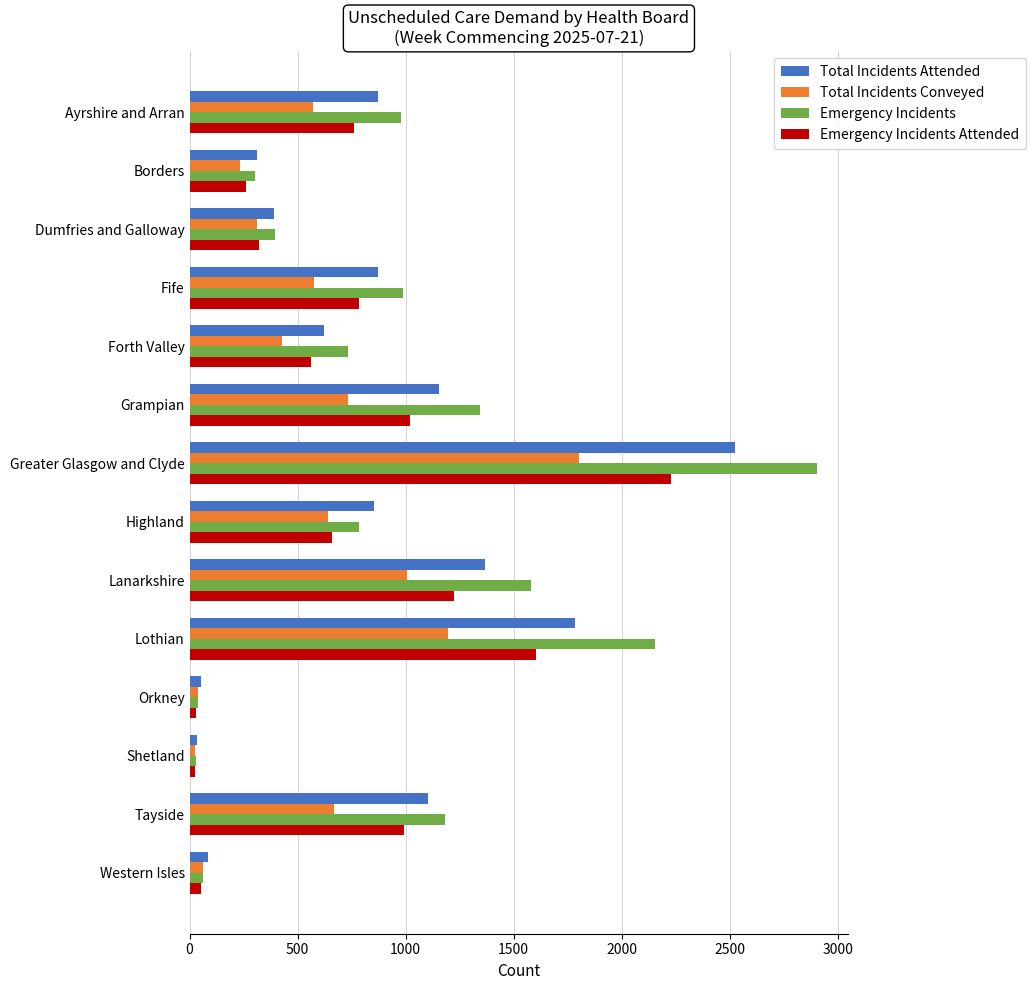

What is the difference between the maximum and minimum values in the Total Incidents Conveyed series?

1776